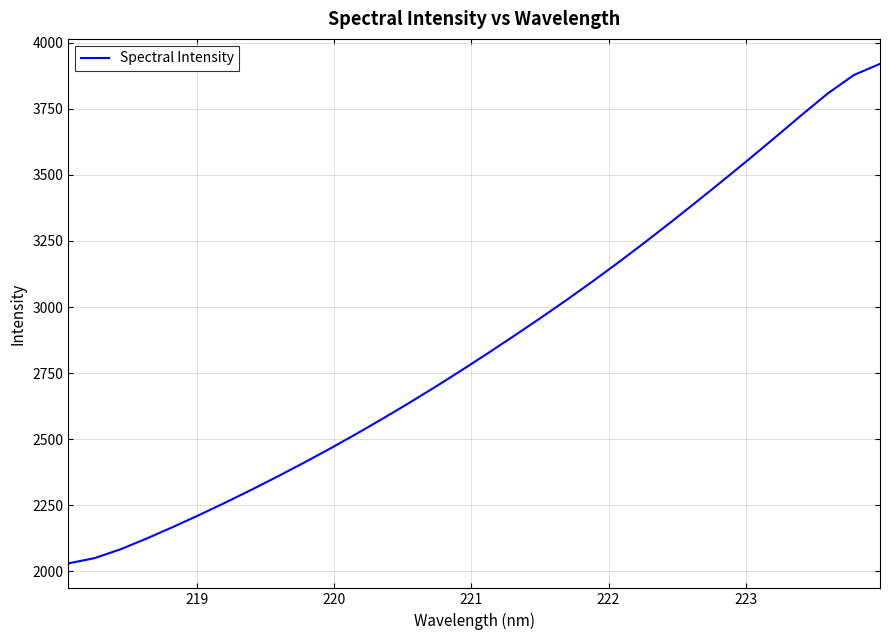

What is the smallest value displayed?

2030.3